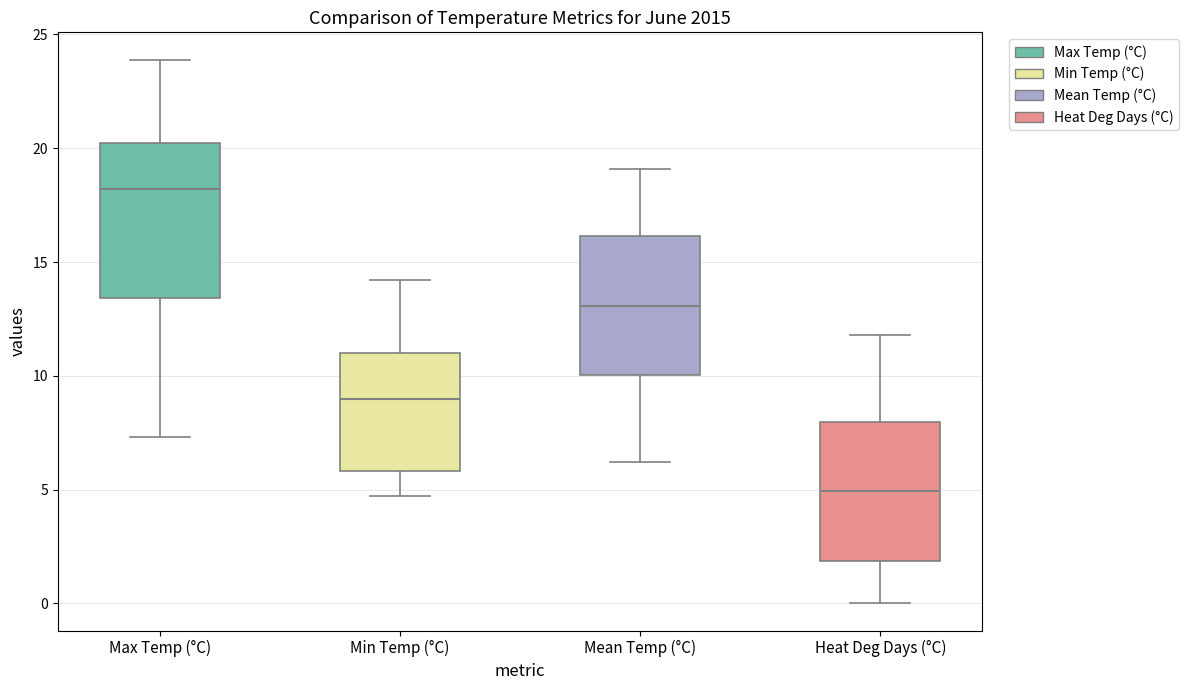

Reading left to right, transcribe this box plot: for each box, give where its median line is, the range the box spans, and where its two whiskers end, as read against the y-axis. The values are not printed on the chart, so give them approximately, as read against the axis.

Max Temp (°C): median 18.0, box 13.5 to 20.0, whiskers 7.5 to 24.0
Min Temp (°C): median 9.0, box 6.0 to 11.0, whiskers 4.5 to 14.0
Mean Temp (°C): median 13.0, box 10.0 to 16.0, whiskers 6.0 to 19.0
Heat Deg Days (°C): median 5.0, box 2.0 to 8.0, whiskers 0.0 to 12.0